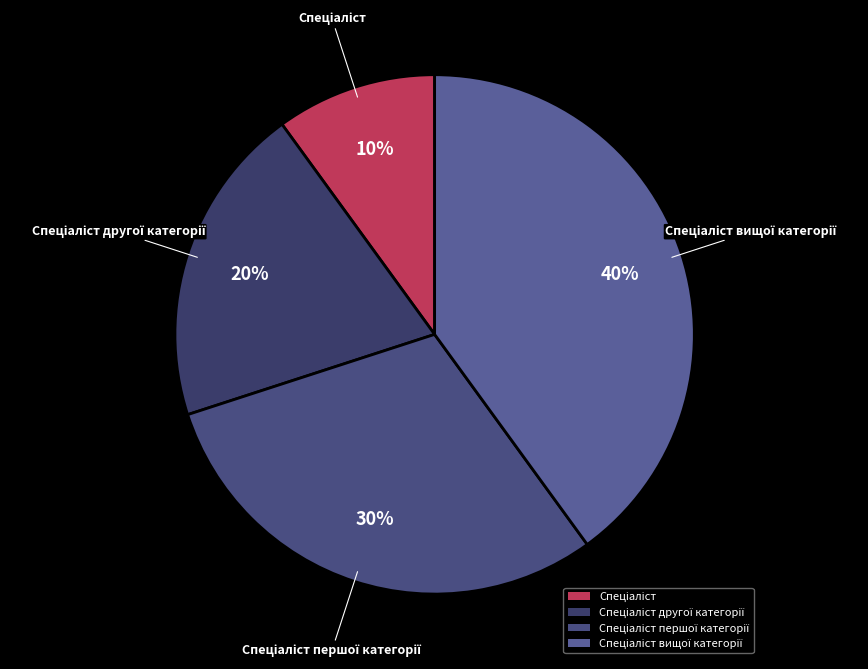

To the nearest percent, what is the difference between the largest and smallest slice percentages?

30%